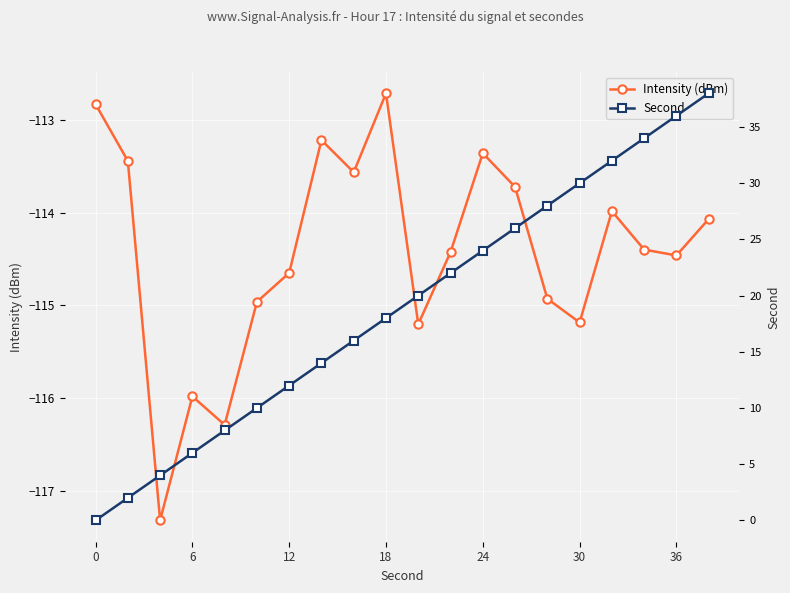

What is the highest value of the Intensity (dBm) series?

-112.7